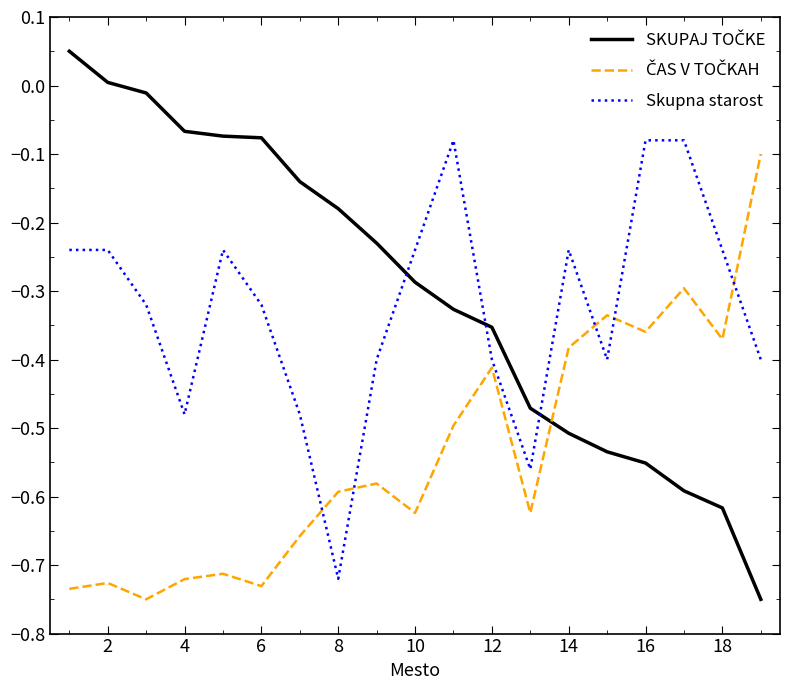

True or false: SKUPAJ TOČKE and ČAS V TOČKAH intersect in this chart.

True